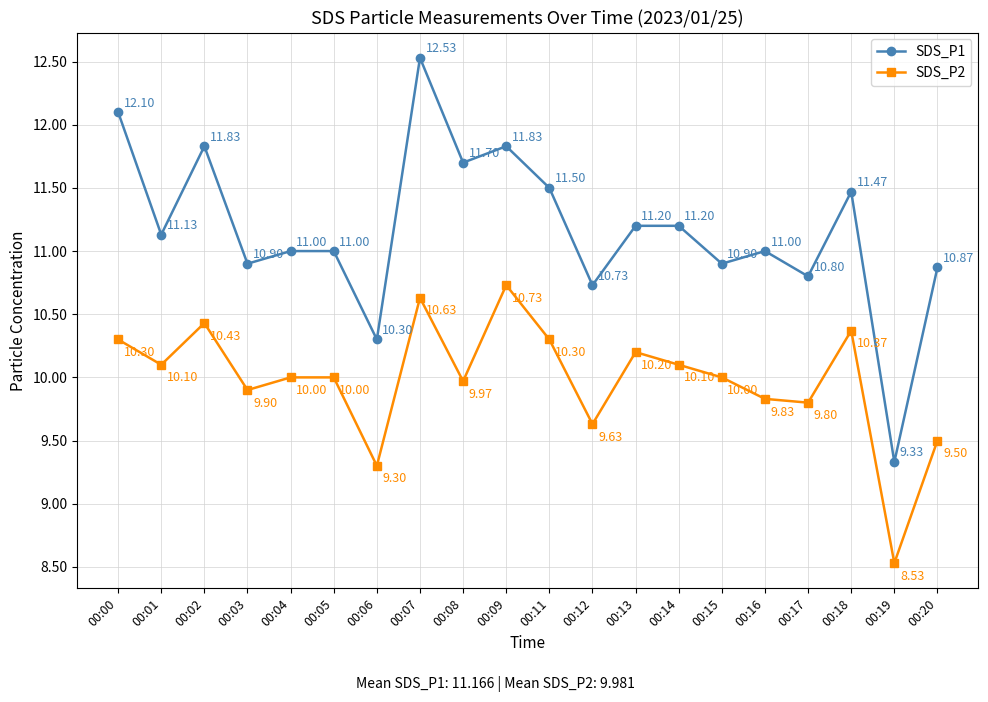

At 00:09, list the series in order from largest to smallest.

SDS_P1, SDS_P2